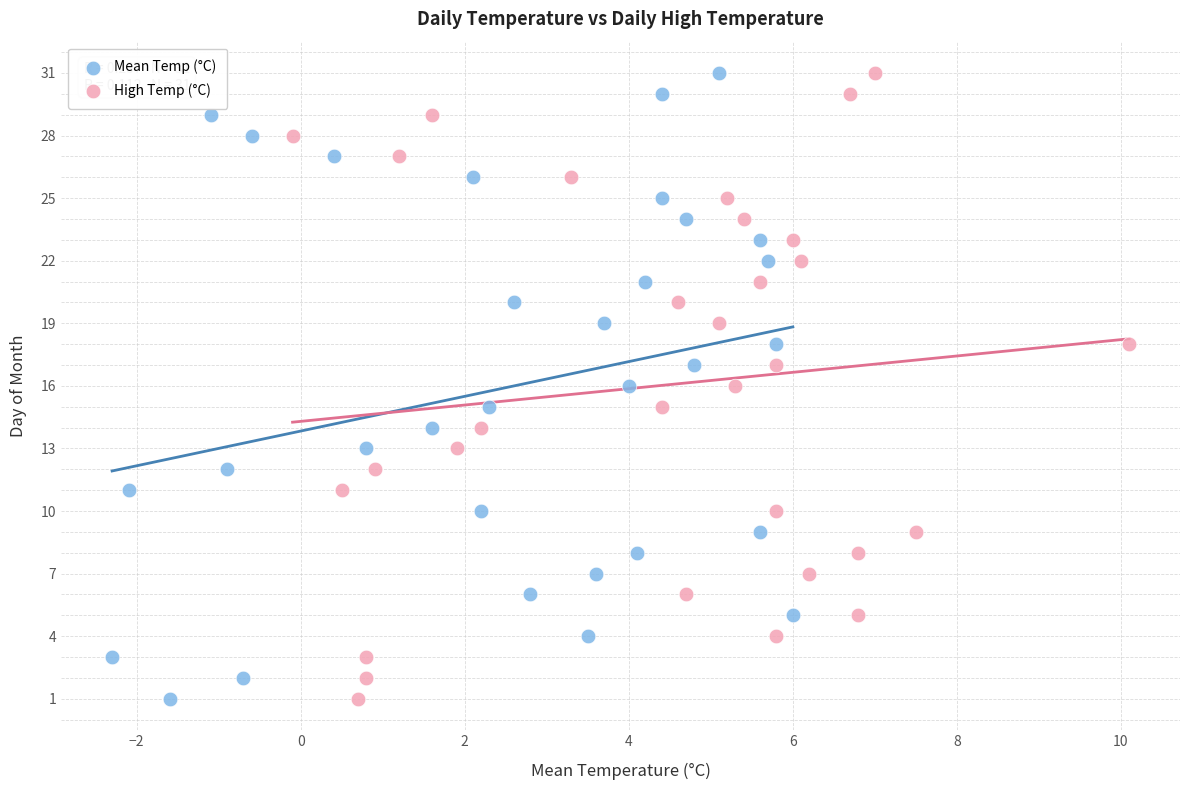

What are all the series names shown in the legend?

Mean Temp (°C), High Temp (°C)